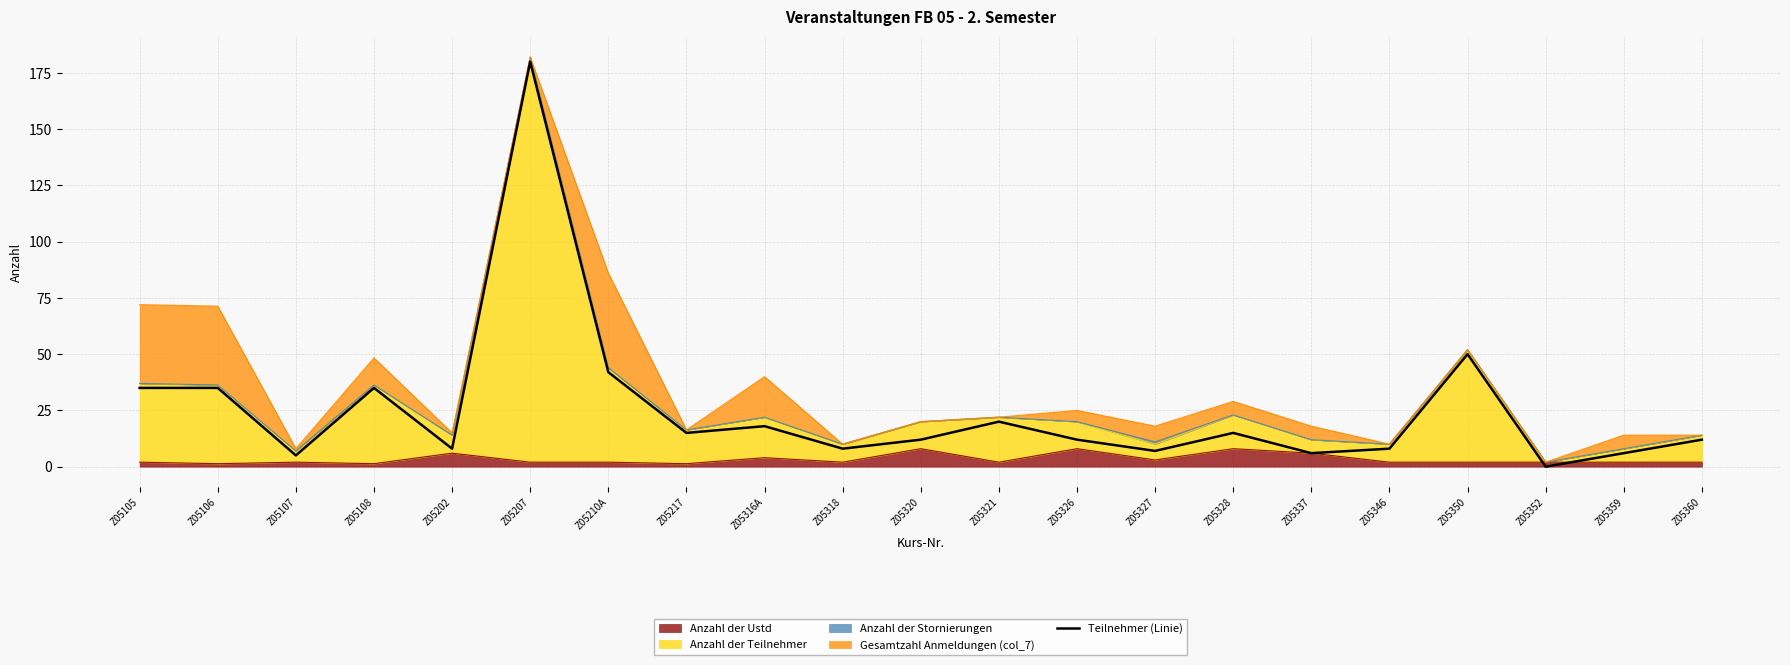

What is the label of the 21st point from the left?

Z05360